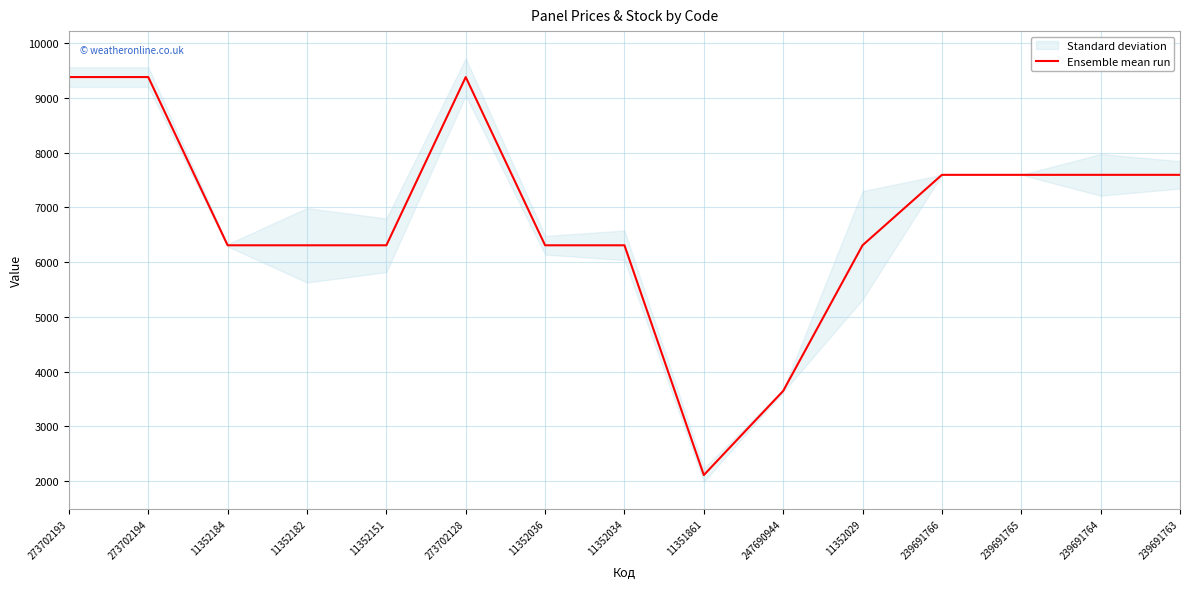

The value at 273702128 is 9384.0. True or false?

True